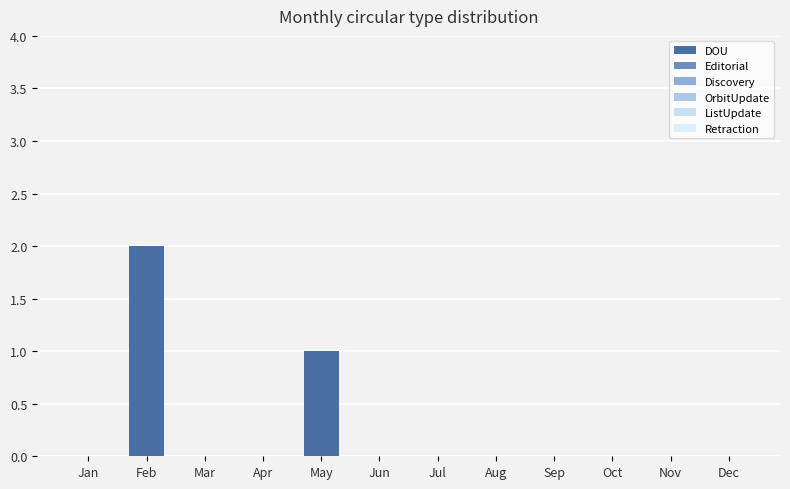

Reading left to right, extract all data points from this chart.

DOU: Jan=0	Feb=2	Mar=0	Apr=0	May=1	Jun=0	Jul=0	Aug=0	Sep=0	Oct=0	Nov=0	Dec=0
Editorial: Jan=0	Feb=0	Mar=0	Apr=0	May=0	Jun=0	Jul=0	Aug=0	Sep=0	Oct=0	Nov=0	Dec=0
Discovery: Jan=0	Feb=0	Mar=0	Apr=0	May=0	Jun=0	Jul=0	Aug=0	Sep=0	Oct=0	Nov=0	Dec=0
OrbitUpdate: Jan=0	Feb=0	Mar=0	Apr=0	May=0	Jun=0	Jul=0	Aug=0	Sep=0	Oct=0	Nov=0	Dec=0
ListUpdate: Jan=0	Feb=0	Mar=0	Apr=0	May=0	Jun=0	Jul=0	Aug=0	Sep=0	Oct=0	Nov=0	Dec=0
Retraction: Jan=0	Feb=0	Mar=0	Apr=0	May=0	Jun=0	Jul=0	Aug=0	Sep=0	Oct=0	Nov=0	Dec=0